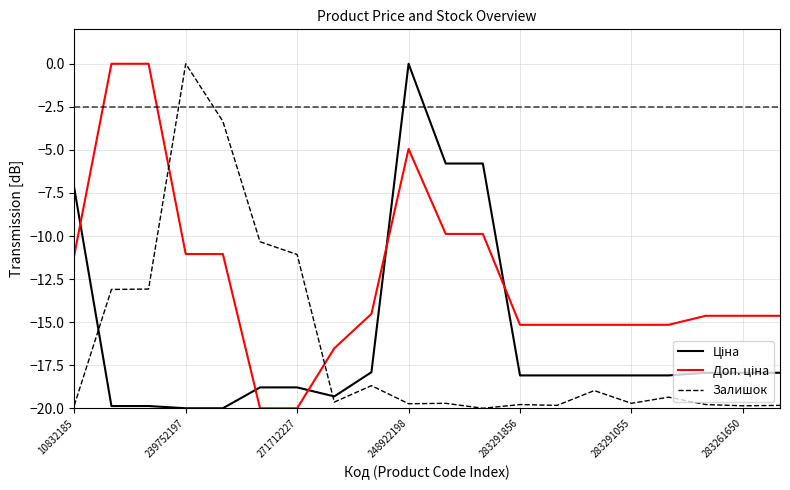

Does the chart have visible grid lines?

Yes